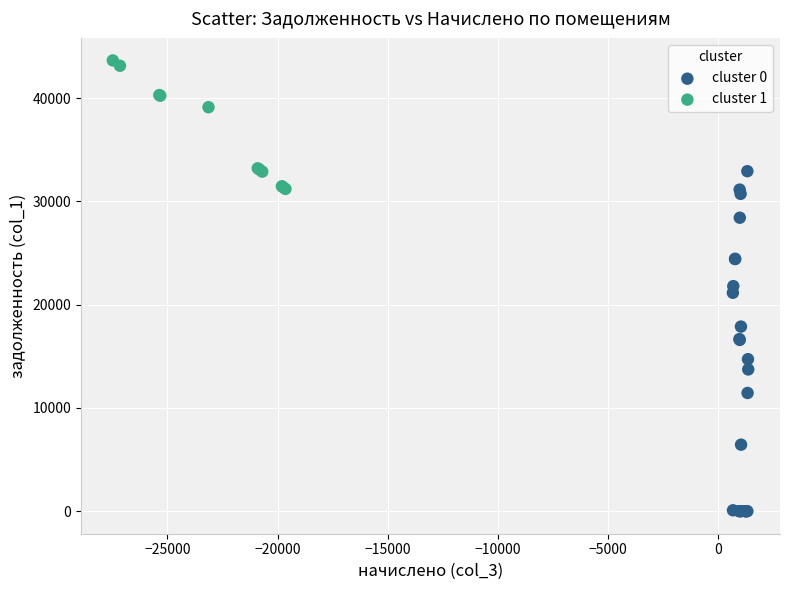

Which series has the largest Y range (max minus min)?

cluster 0